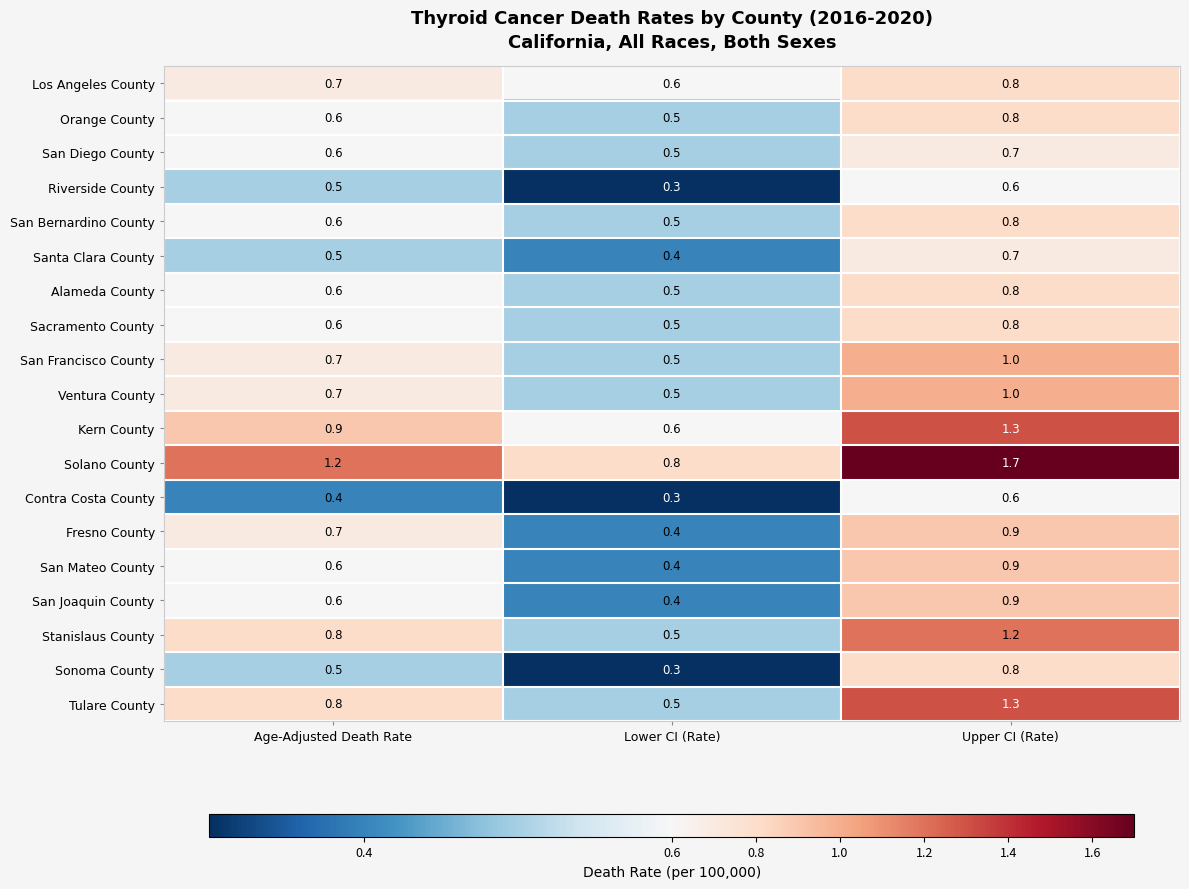

What is the sum of all Stanislaus County values?

2.5